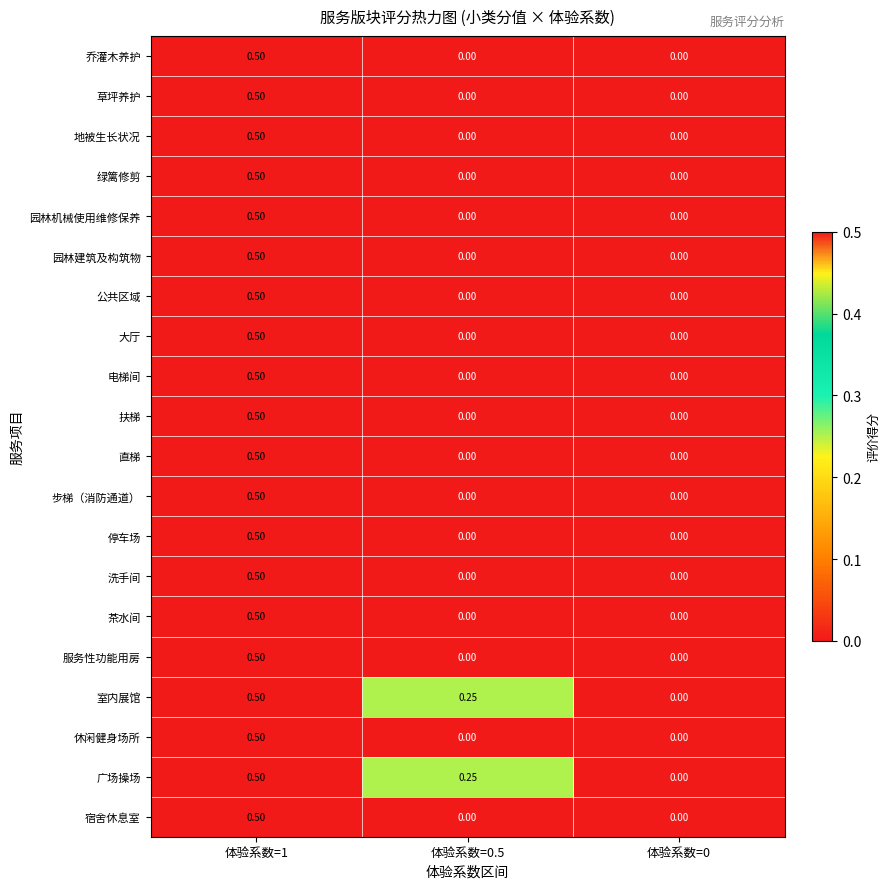

How many values in the 园林机械使用维修保养 series exceed 0?

1